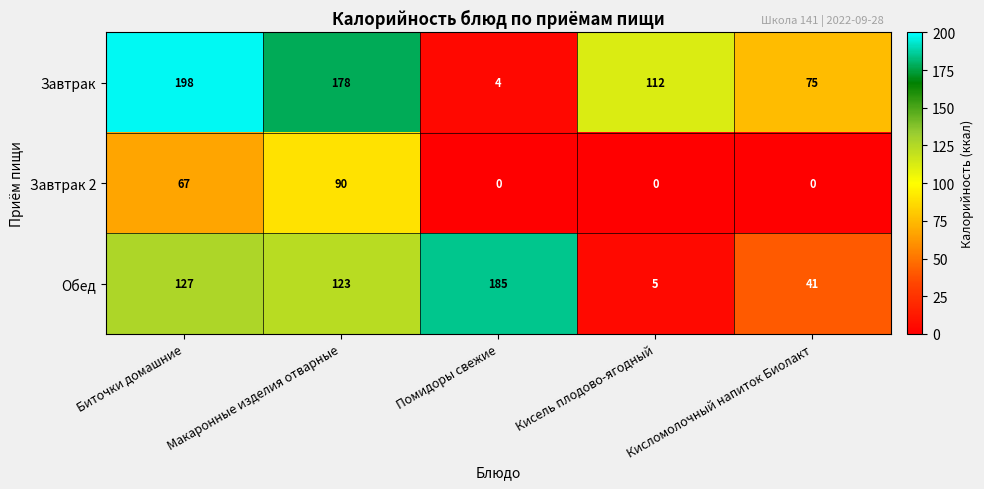

Rank the series by their average value, from highest to lowest.

Завтрак, Обед, Завтрак 2